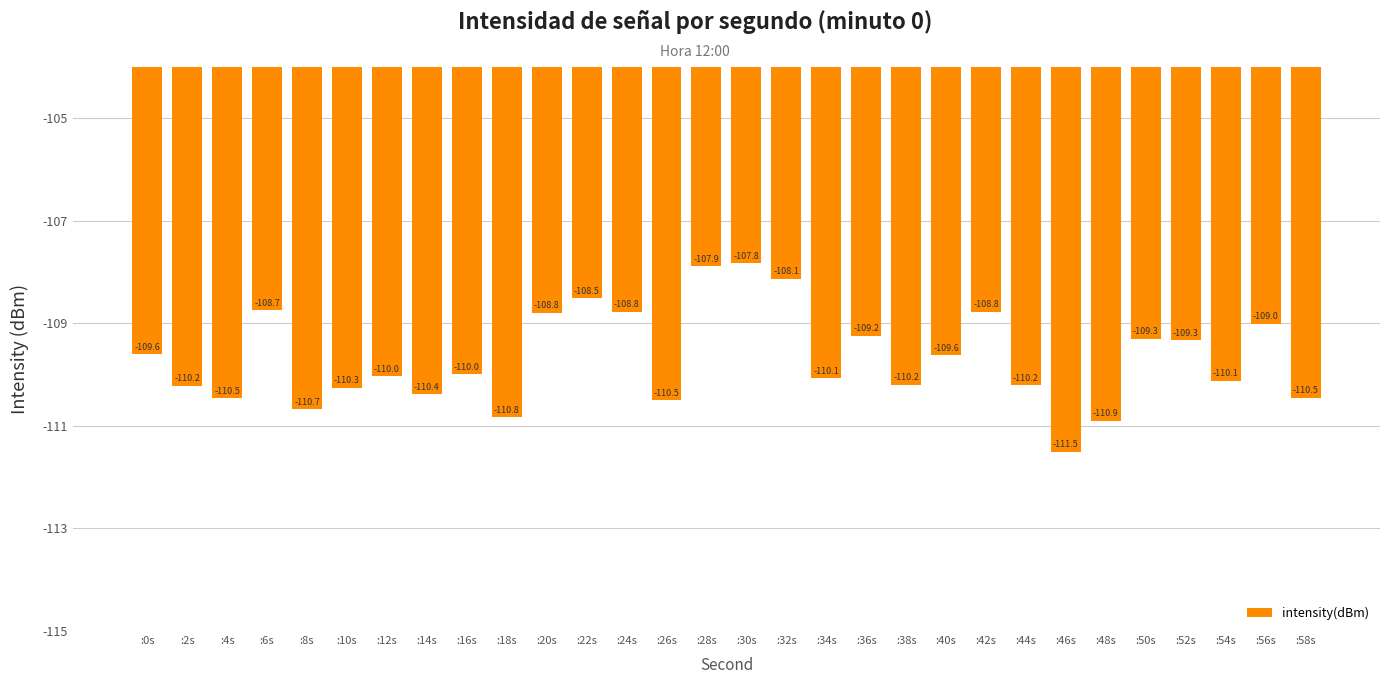

What is the sum of the values at :58s and :44s?

-220.7